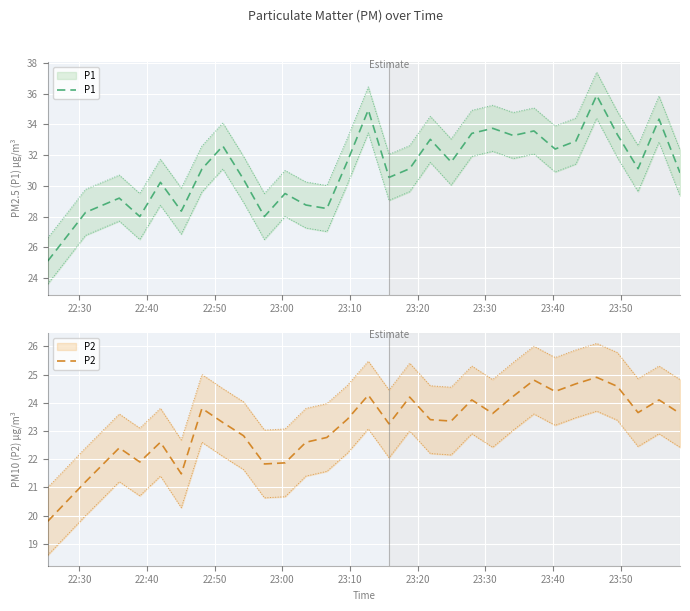

True or false: P2 and P1 cross at least once.

False